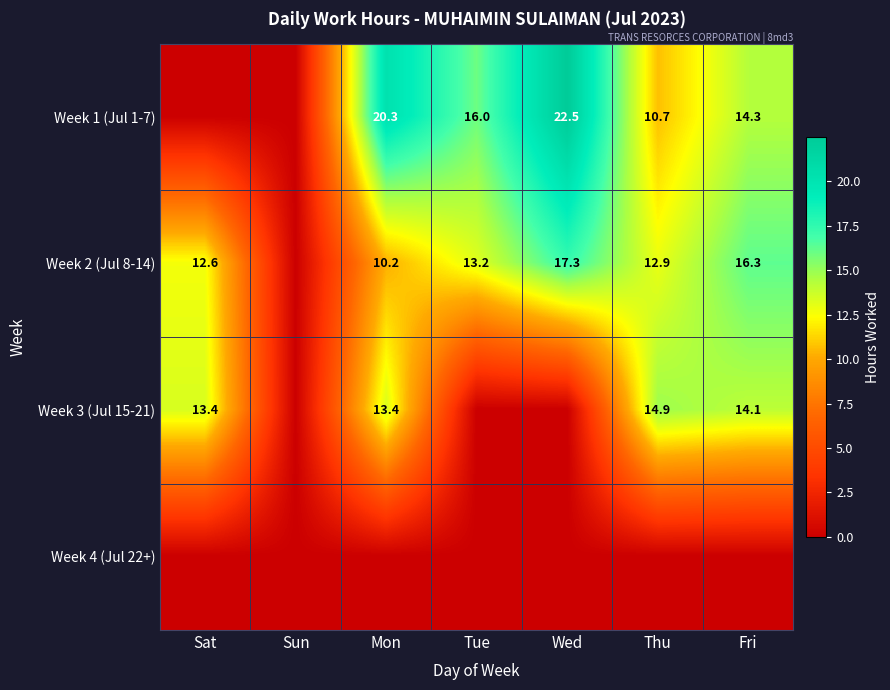

Which has a higher value, Sat or Sun?

Sat